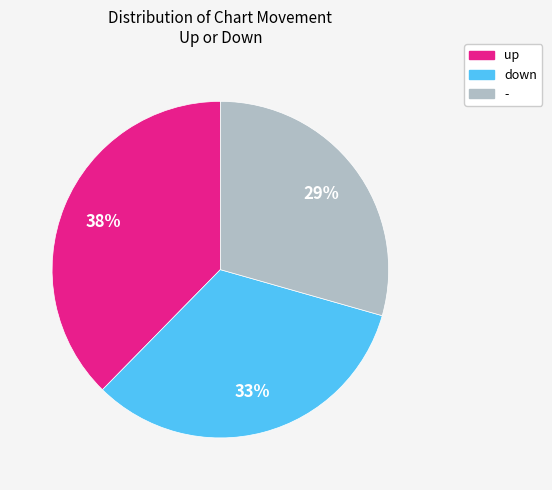

How many slices are in this pie chart?

3